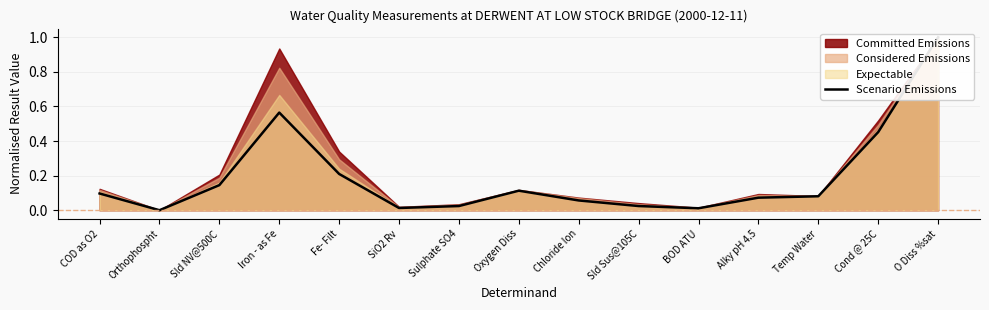

List the labels in order of value, smallest first.

Orthophospht, BOD ATU, SiO2 Rv, Sulphate SO4, Sld Sus@105C, Chloride Ion, Alky pH 4.5, Temp Water, COD as O2, Oxygen Diss, Sld NV@500C, Fe- Filt, Cond @ 25C, Iron - as Fe, O Diss %sat